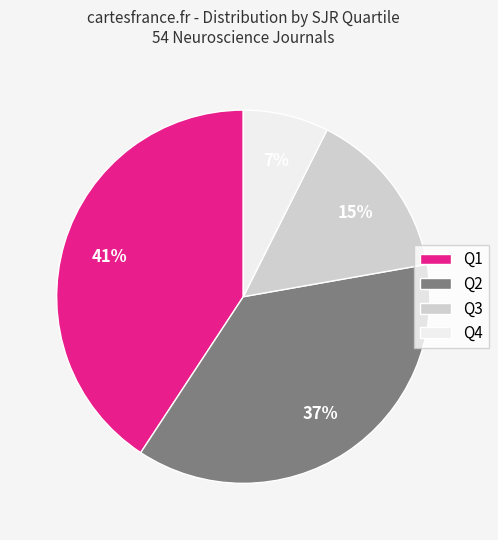

To the nearest percent, what portion does Q1 represent?

41%